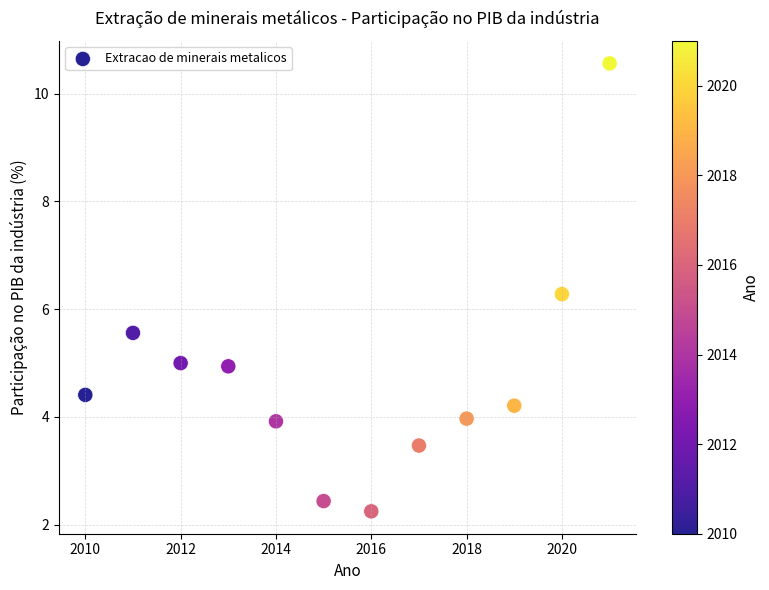

What is the range of X values (max minus min)?

11.0